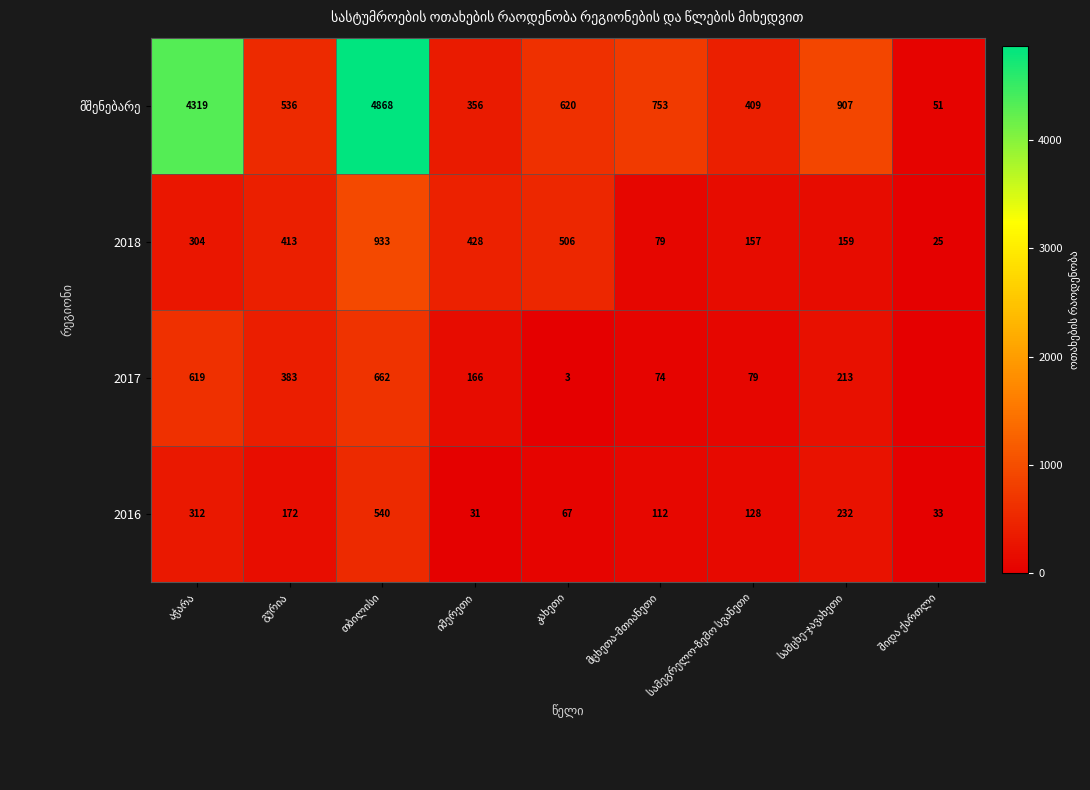

Between გურია and იმერეთი, which is larger?

გურია